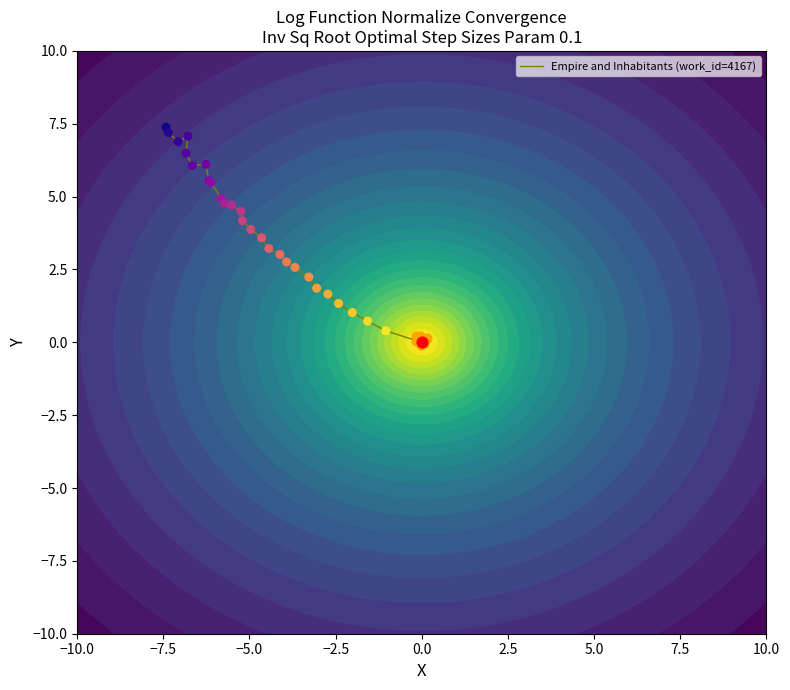

How many values are below 4?

14